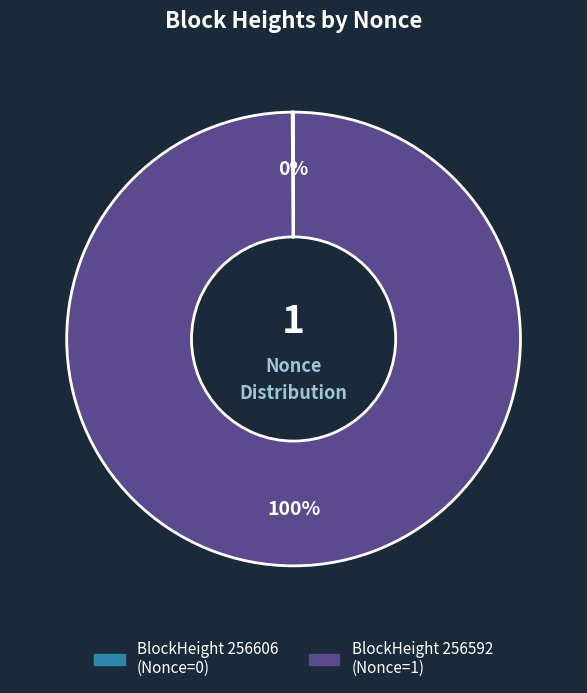

Is there any slice that represents more than half of the pie?

Yes